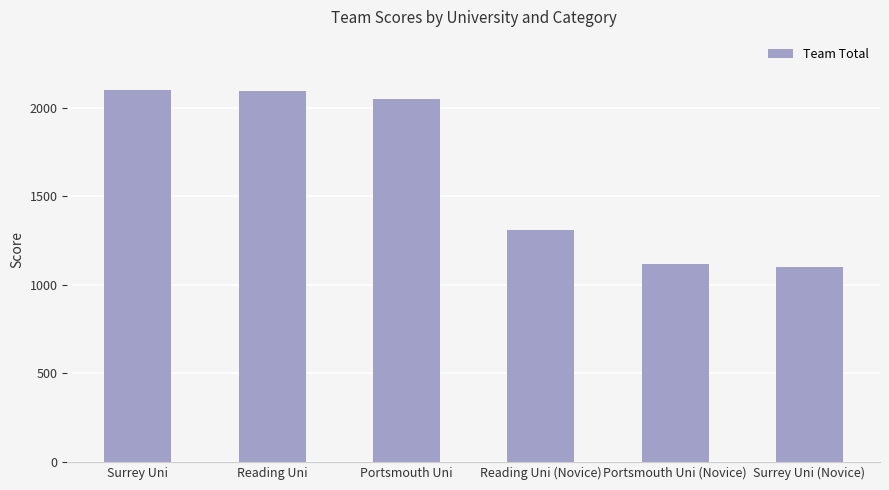

How many bars are there in total?

6